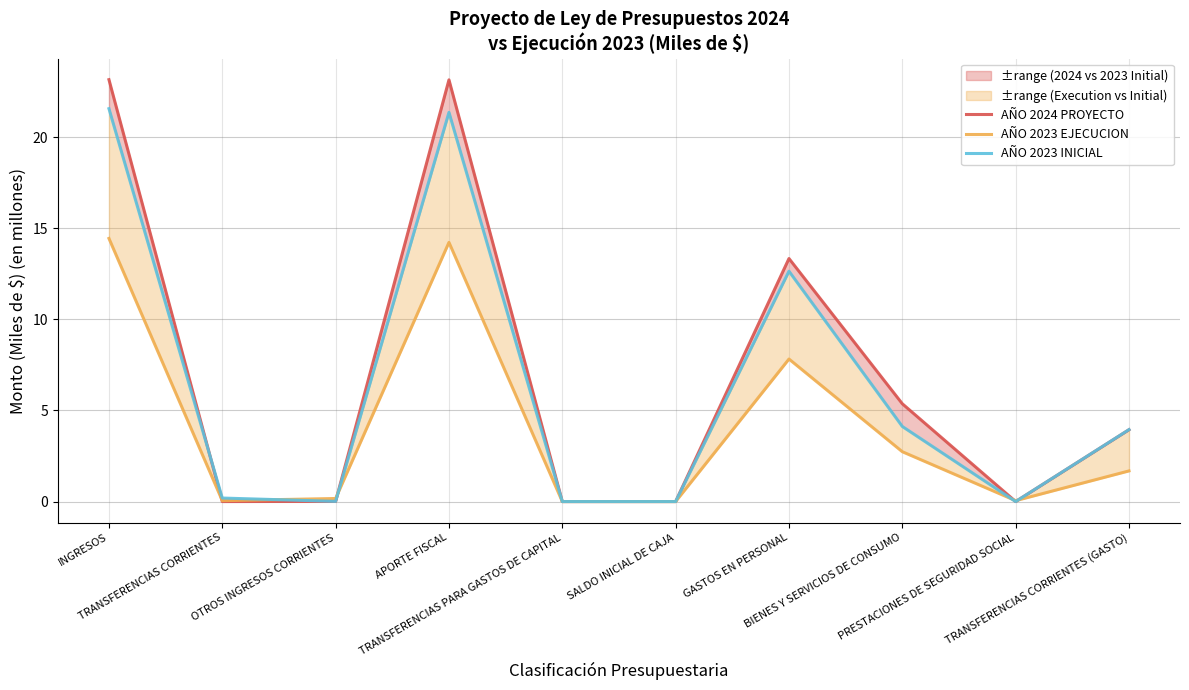

What are all the series names shown in the legend?

AÑO 2024 PROYECTO, AÑO 2023 EJECUCION, AÑO 2023 INICIAL